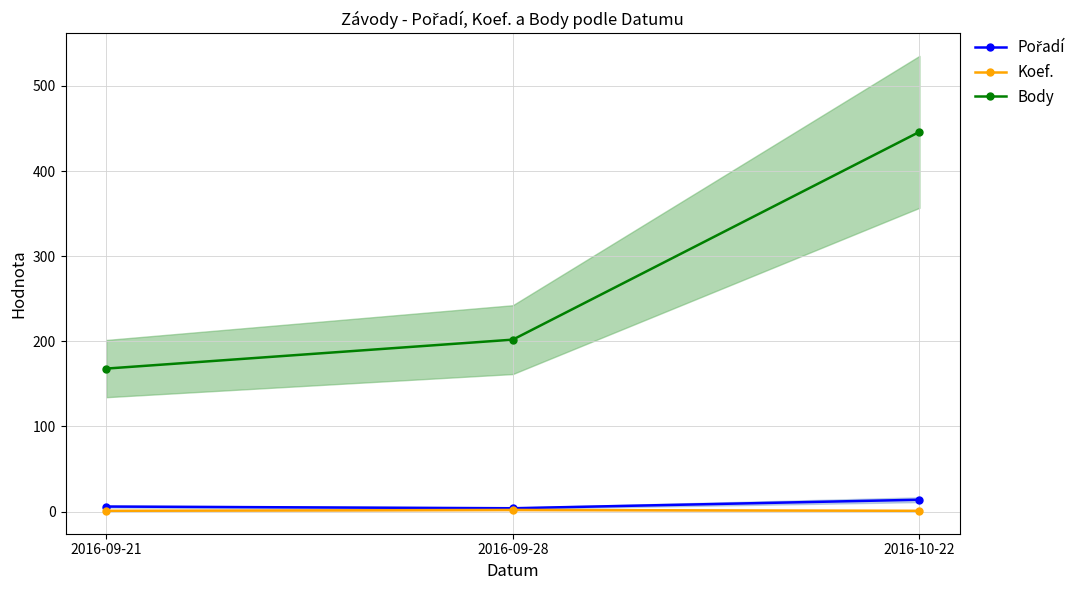

Rank the series by their maximum value, from lowest to highest.

Koef., Pořadí, Body